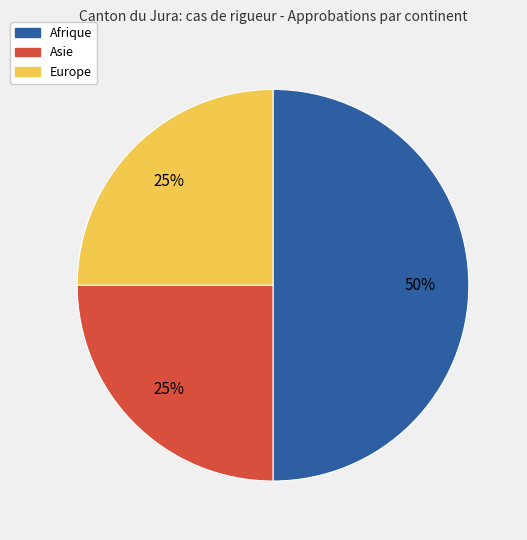

To the nearest percent, what portion does Asie represent?

25%